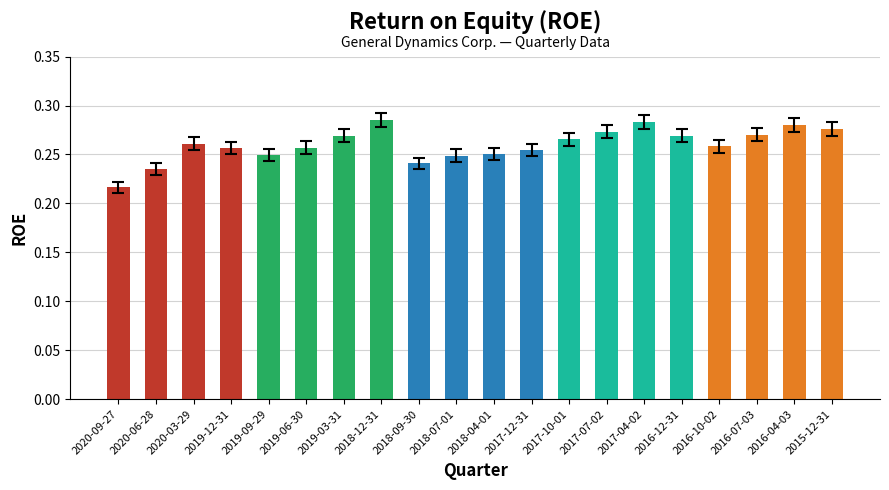

At which label is the value closest to 0?

2020-09-27